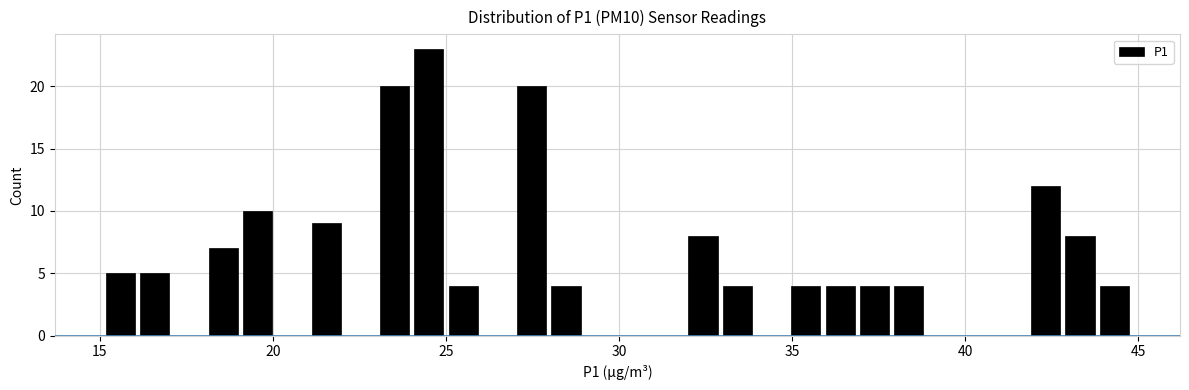

Around what value on the x-axis is the tallest bar? Give the approximate position of its centre, as read against the axis.

24.5